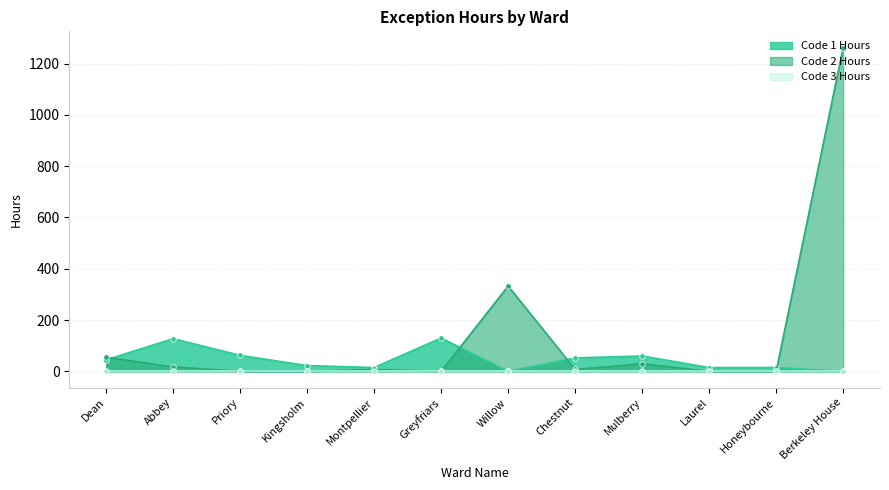

At which category does Code 2 Hours reach its first local peak?

Montpellier